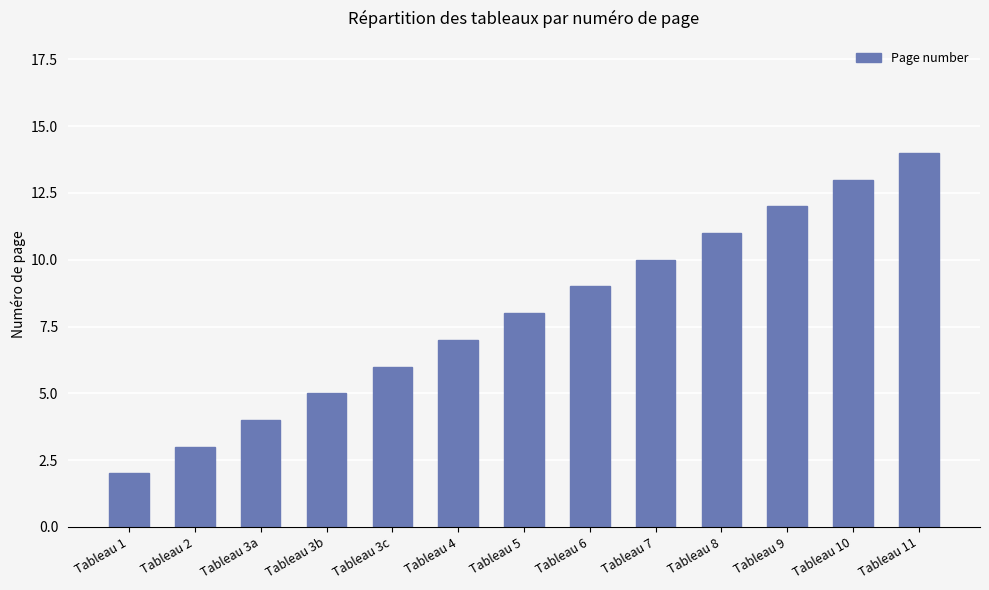

Reading right to left, list all the values displayed in this chart.

14	13	12	11	10	9	8	7	6	5	4	3	2